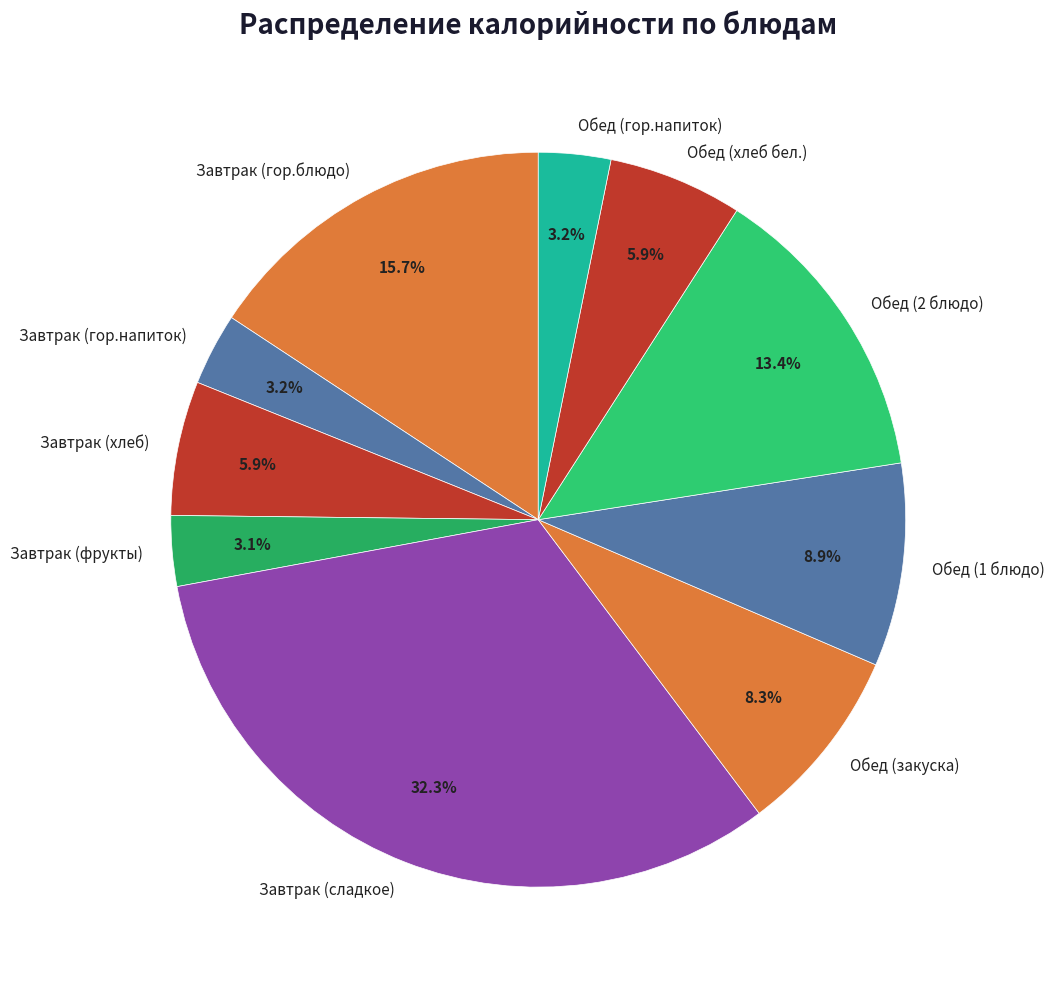

Which has a higher value, Завтрак (фрукты) or Завтрак (гор.блюдо)?

Завтрак (гор.блюдо)